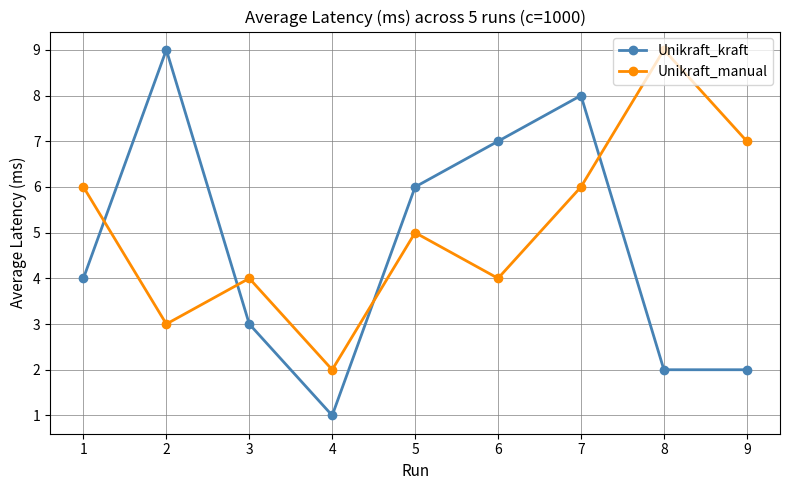

How many data points in Unikraft_kraft are less than 4?

4